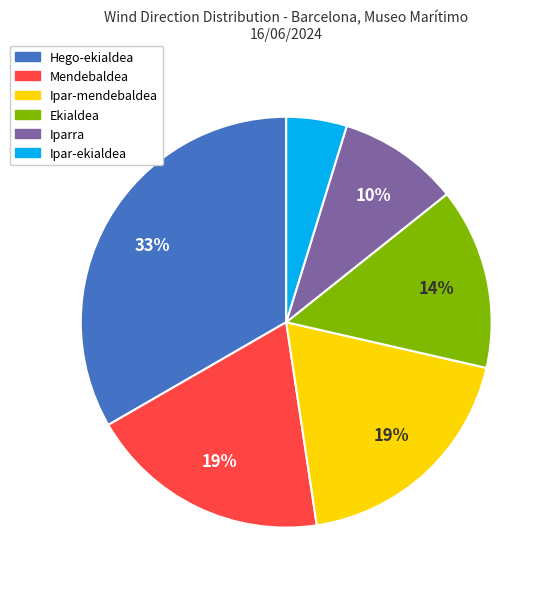

What is the smallest slice in the pie chart?

Ipar-ekialdea